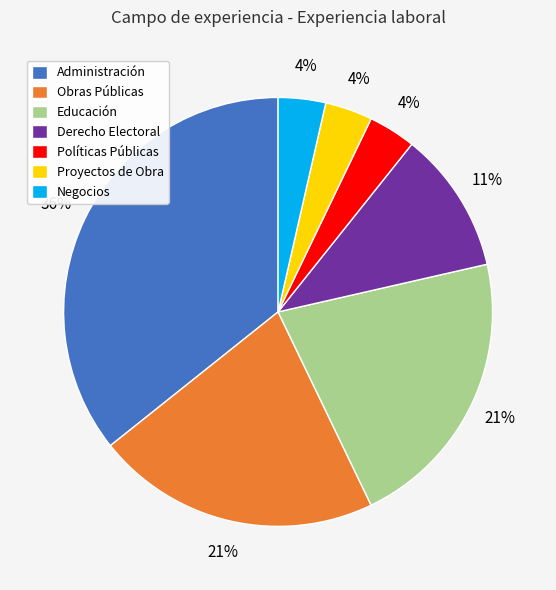

Is it true that Negocios is 4% of the pie?

True